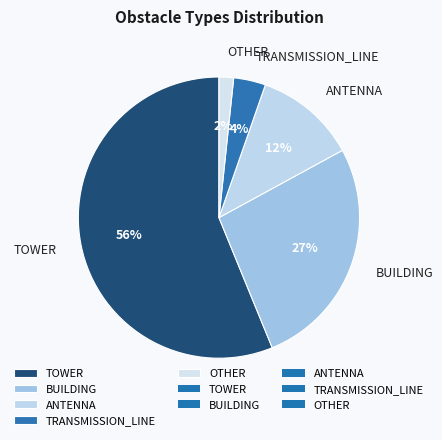

To the nearest percent, what percentage of the pie is TRANSMISSION_LINE?

4%